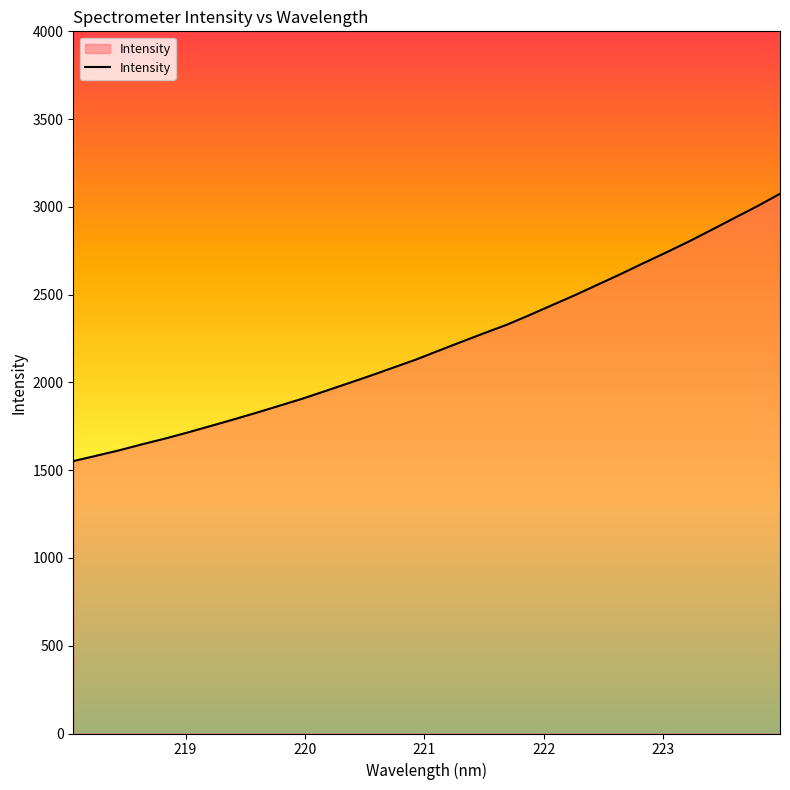

What is the greatest value displayed?

3074.6